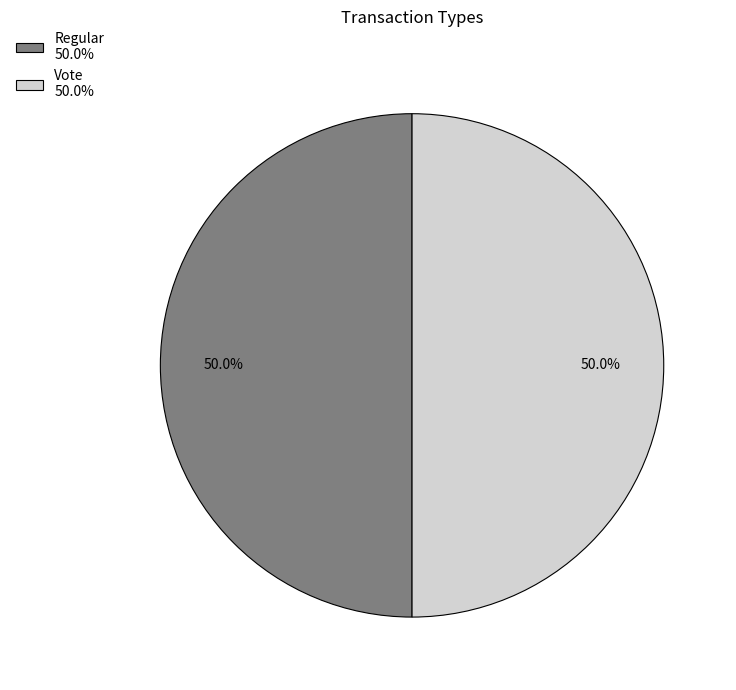

To the nearest percent, what is the difference between the largest and smallest slice percentages?

0%